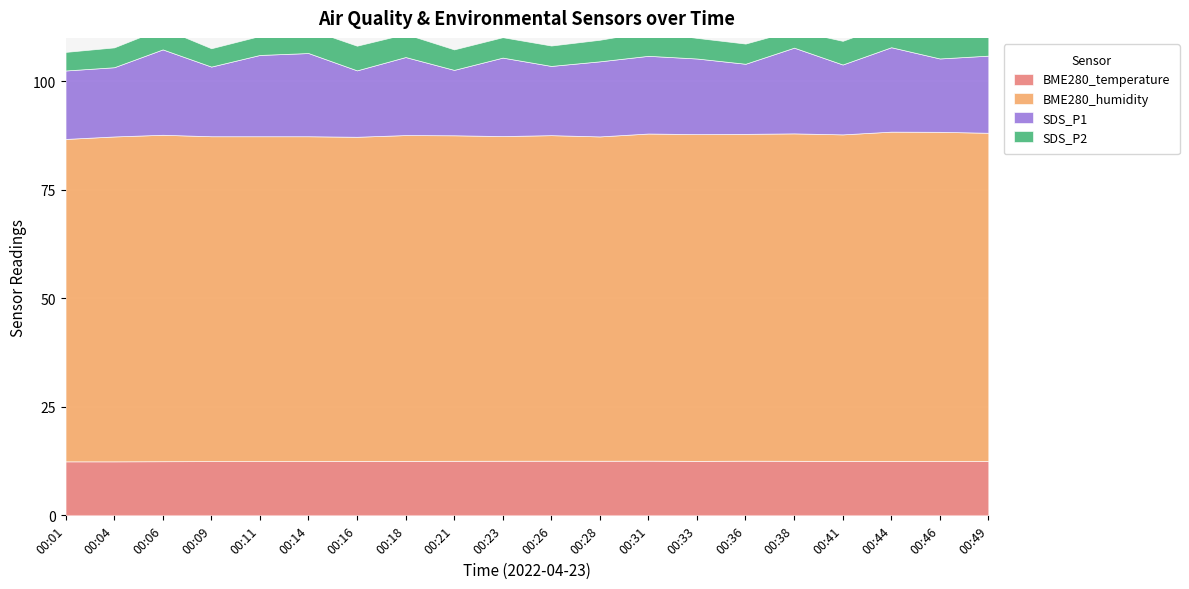

Does the chart display data point markers on the line(s)?

No